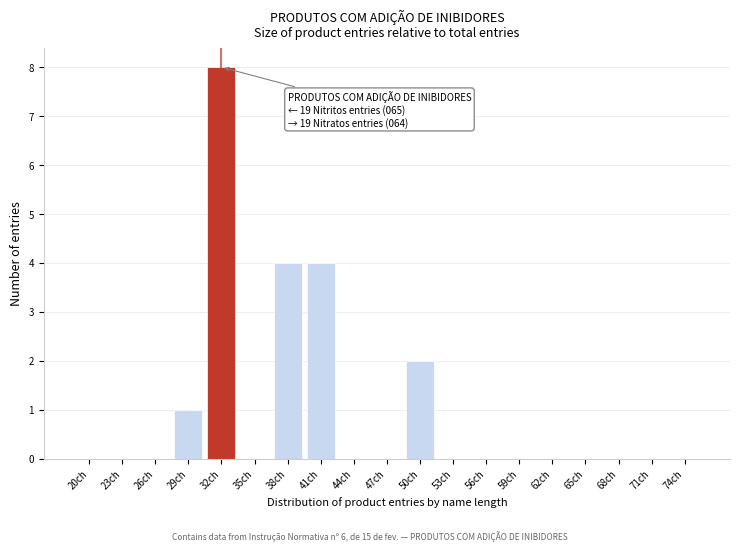

Reading left to right, list all the values displayed in this chart.

20ch=0	23ch=0	26ch=0	29ch=1	32ch=8	35ch=0	38ch=4	41ch=4	44ch=0	47ch=0	50ch=2	53ch=0	56ch=0	59ch=0	62ch=0	65ch=0	68ch=0	71ch=0	74ch=0